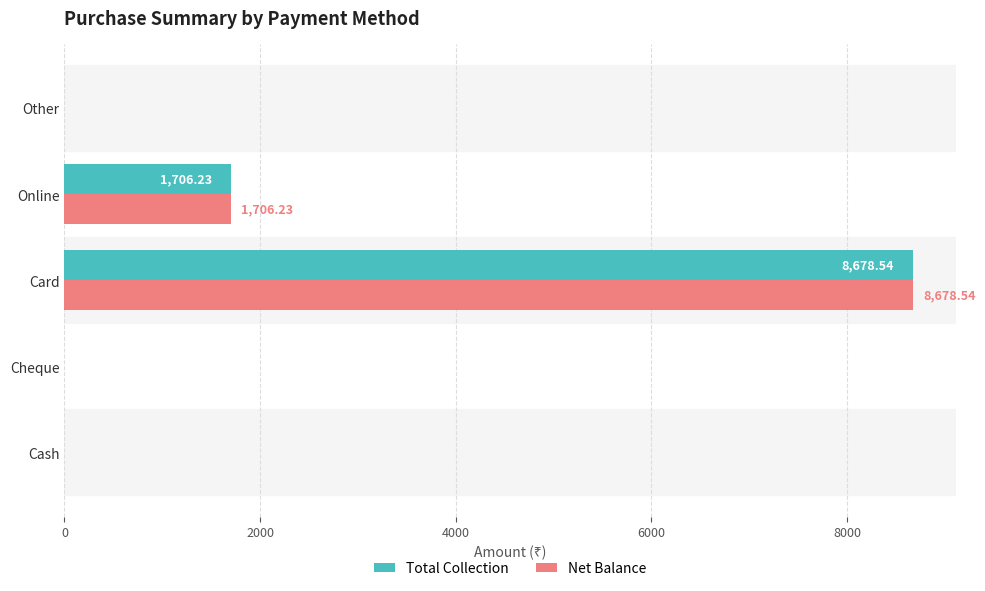

What is the total value across all series at Online?

3412.5